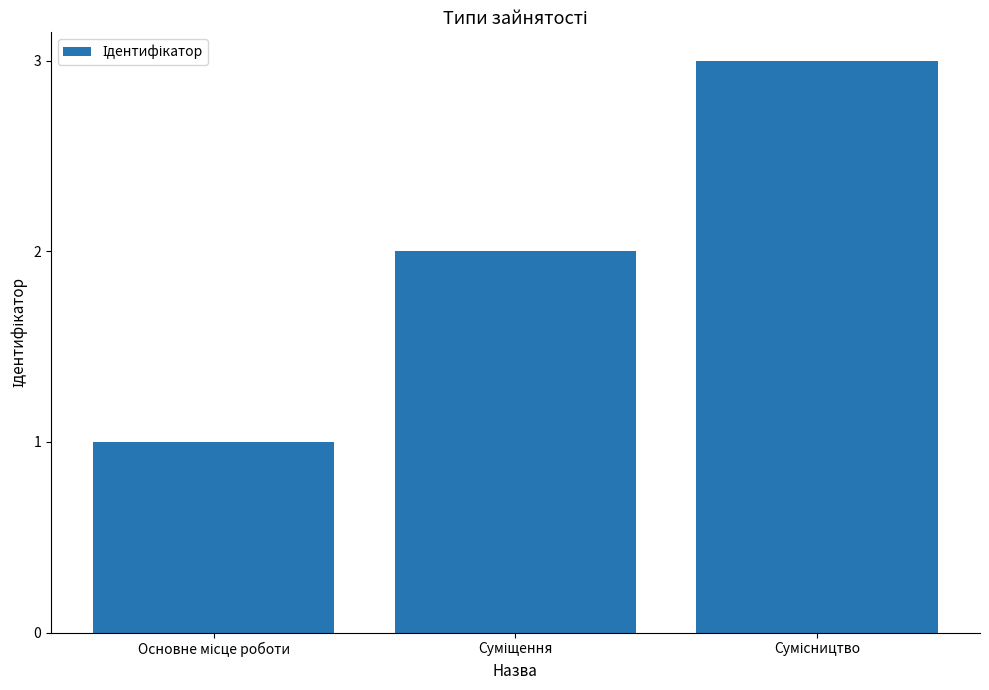

What is the greatest value displayed?

3